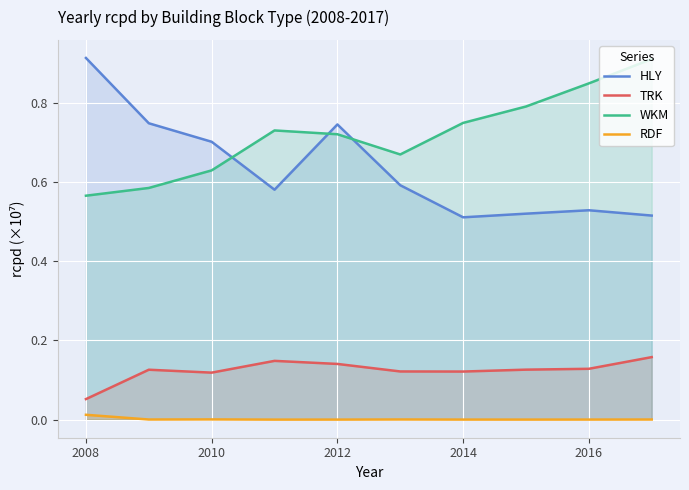

What is the label of the 8th point from the right?

2010